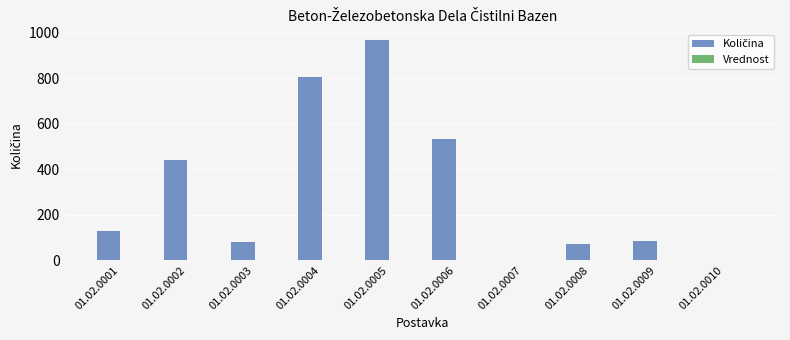

The value at 01.02.0004 is 805.0. True or false?

True